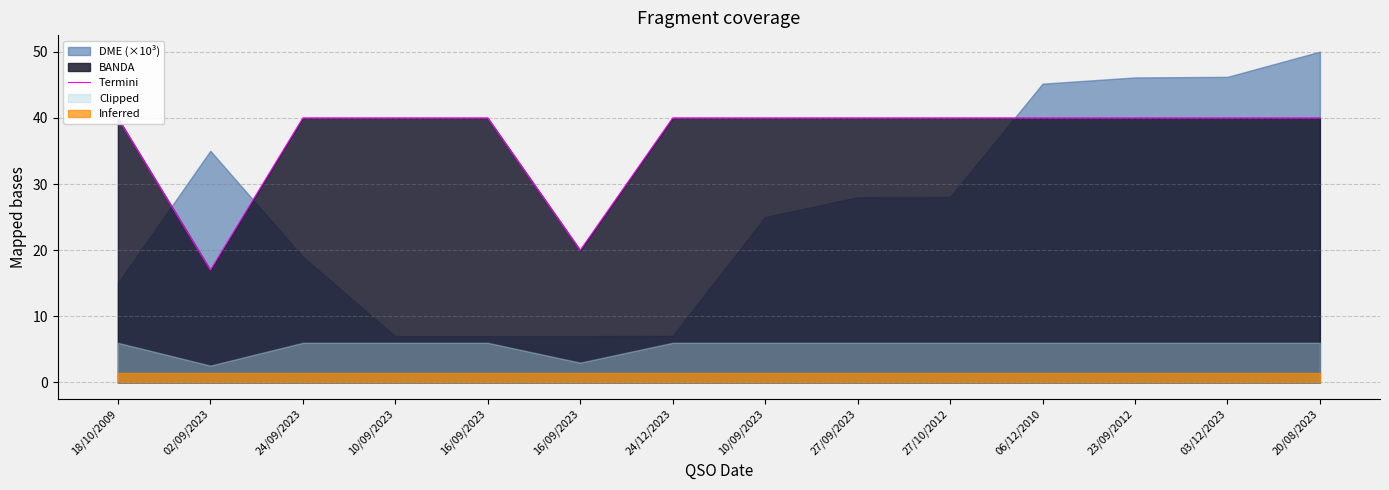

Is it true that the value at 16/09/2023 is 64?

False